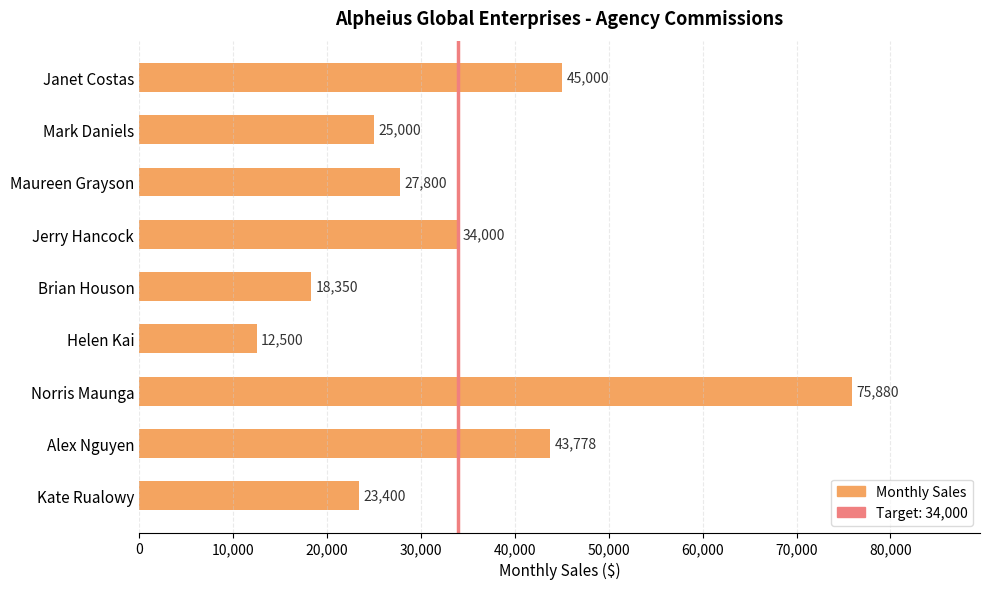

Reading bottom to top, what are all the values shown in this chart?

Kate Rualowy=23400	Alex Nguyen=43778	Norris Maunga=75880	Helen Kai=12500	Brian Houson=18350	Jerry Hancock=34000	Maureen Grayson=27800	Mark Daniels=25000	Janet Costas=45000